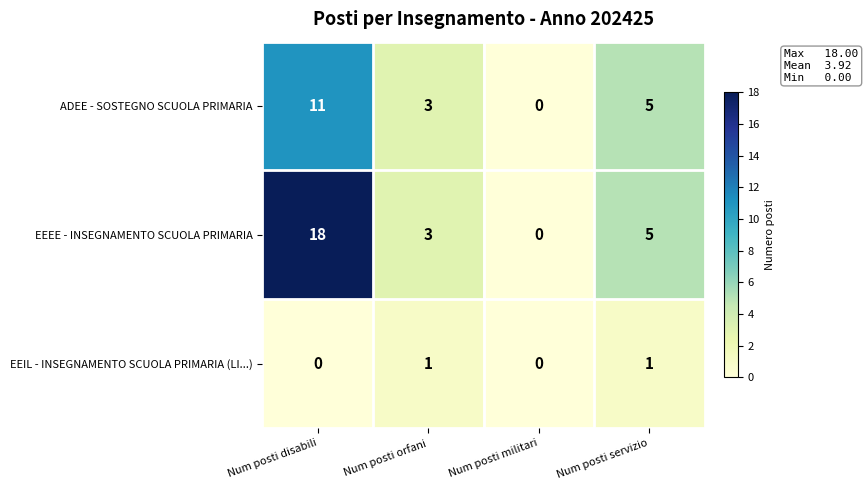

The EEEE - INSEGNAMENTO SCUOLA PRIMARIA series shows 18 at Num posti disabili. True or false?

True